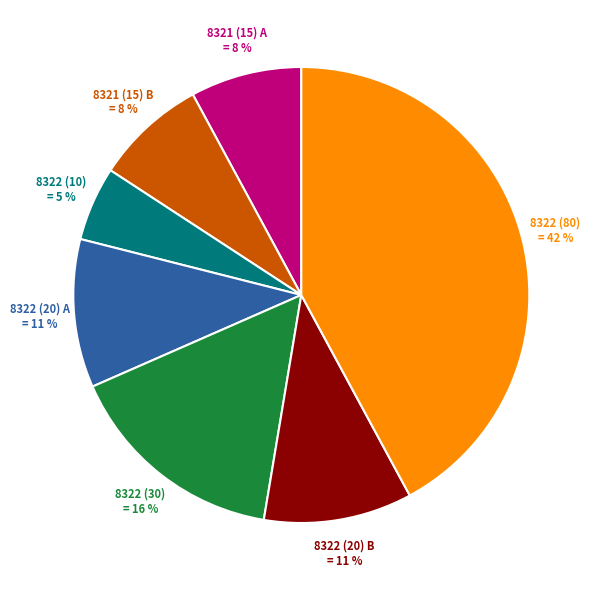

True or false: 8322 (30) accounts for 16% of the total.

True